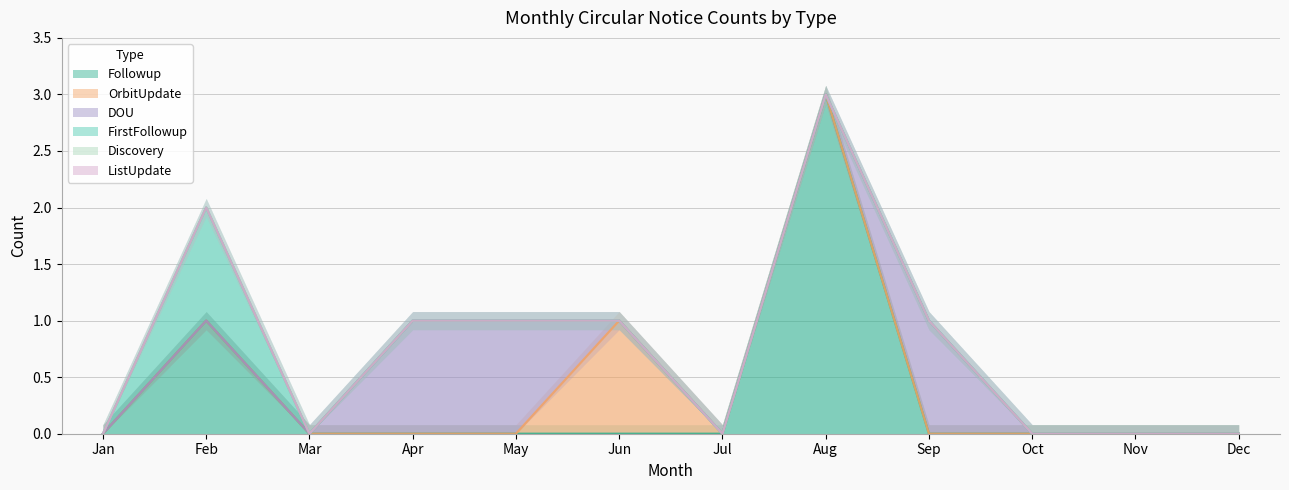

Which category has the lowest value across all series?

Jan